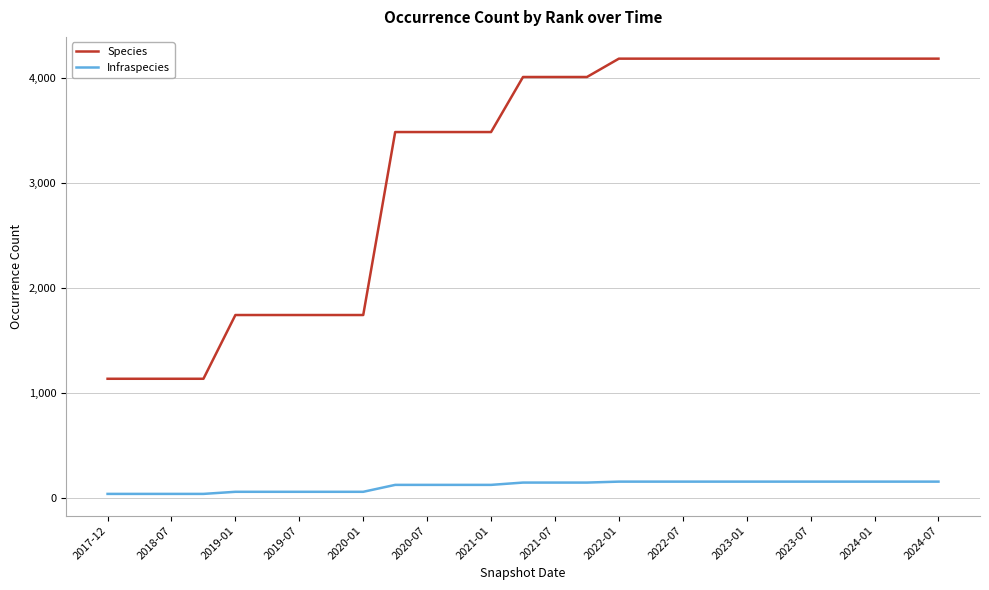

Which series has the largest total across all categories?

Species